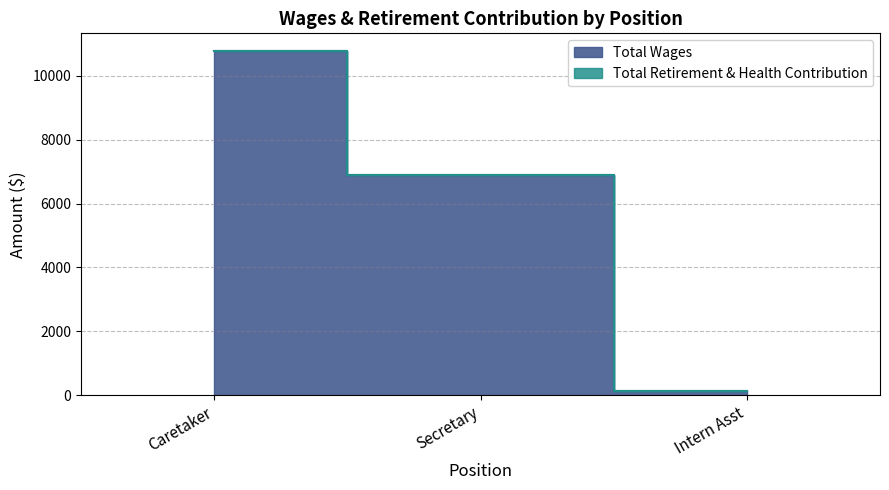

How many categories are shown in the chart?

3